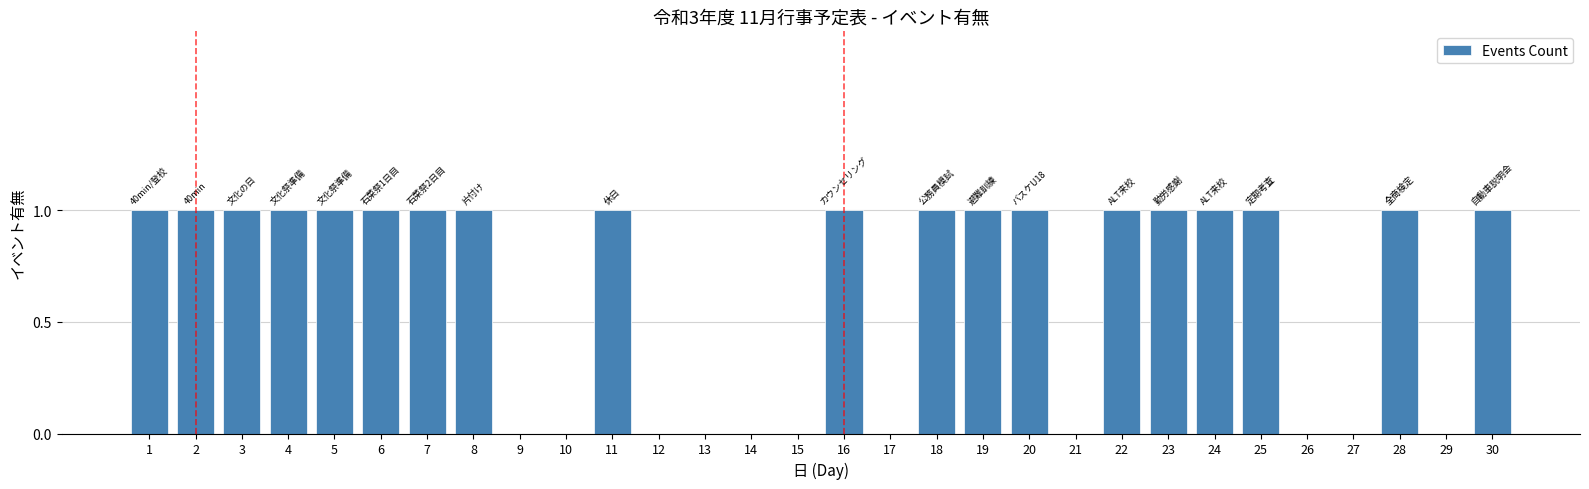

What is the average value?

1